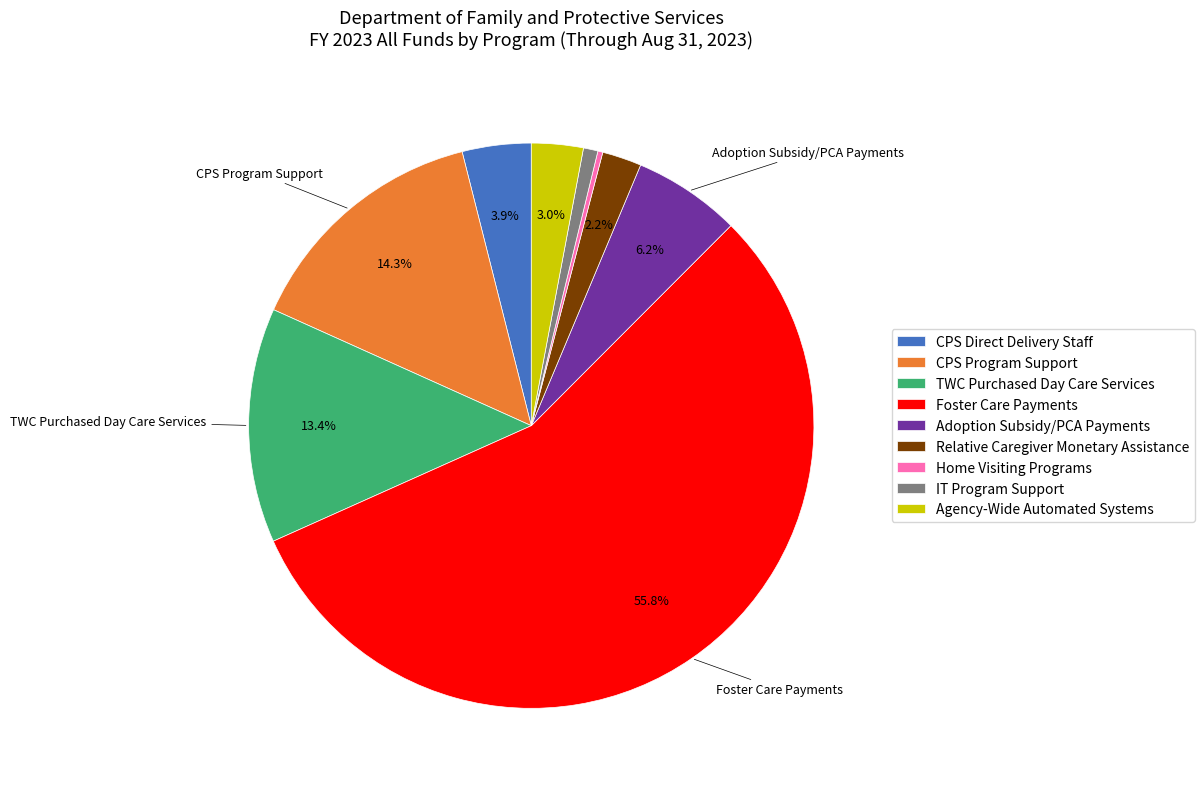

How many slices are in this pie chart?

9